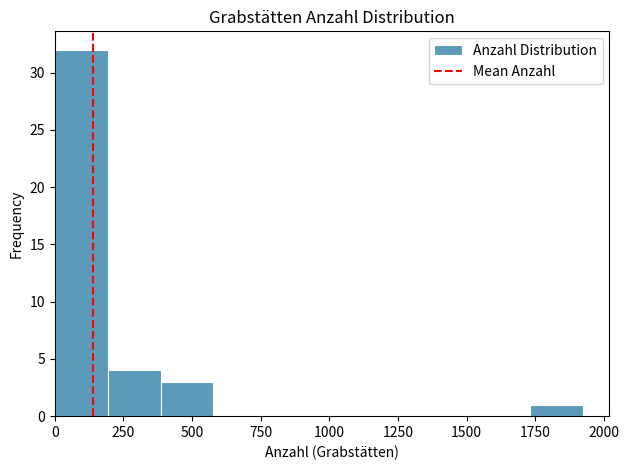

Read against the x-axis, roughly where is the centre of the tallest bar?

100